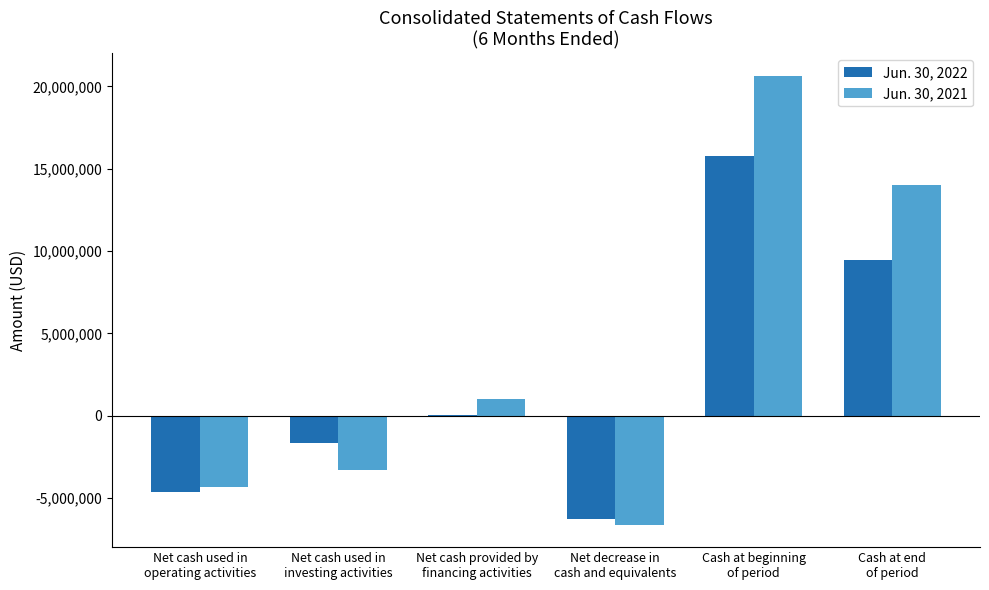

What is the maximum value shown in the chart?

20637045